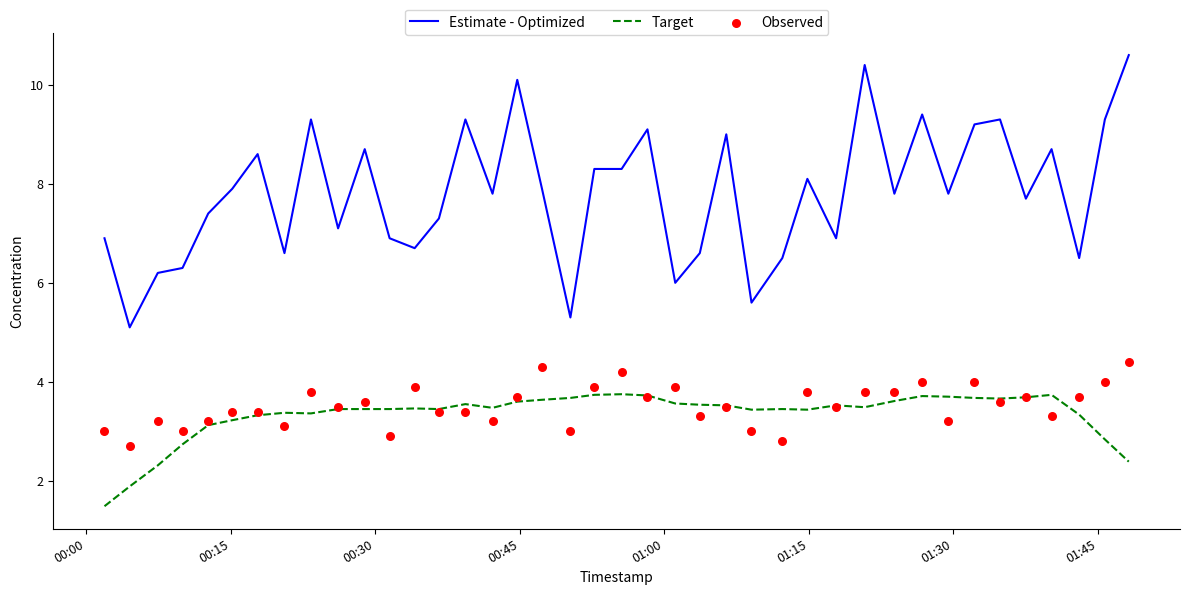

What is the maximum value for Estimate - Optimized?

10.6